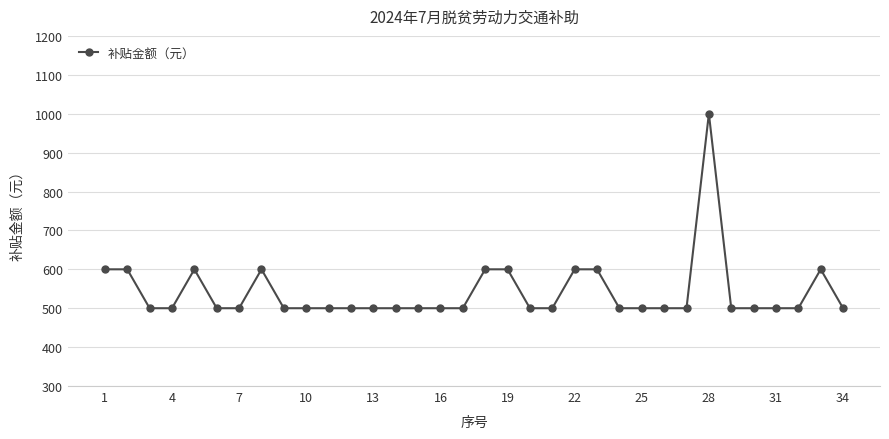

What is the value of the 21st point from the left?

500